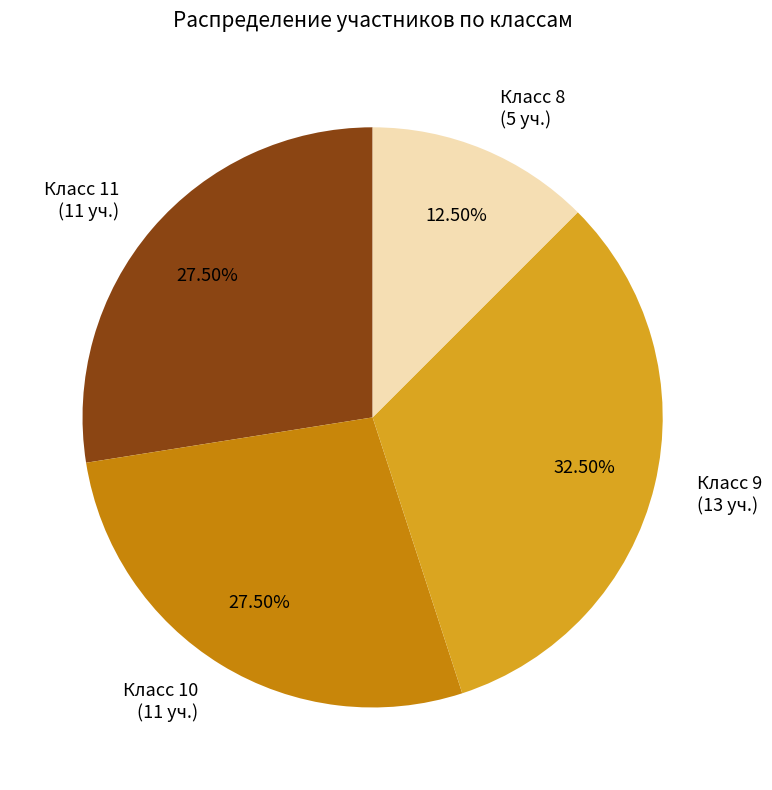

Is Класс 9 the majority of the pie?

No